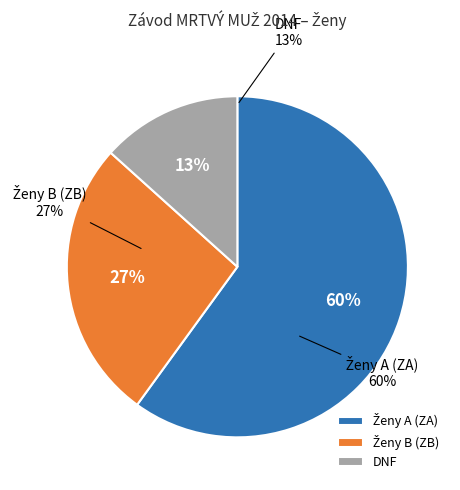

Is it true that ZB is 13% of the pie?

False